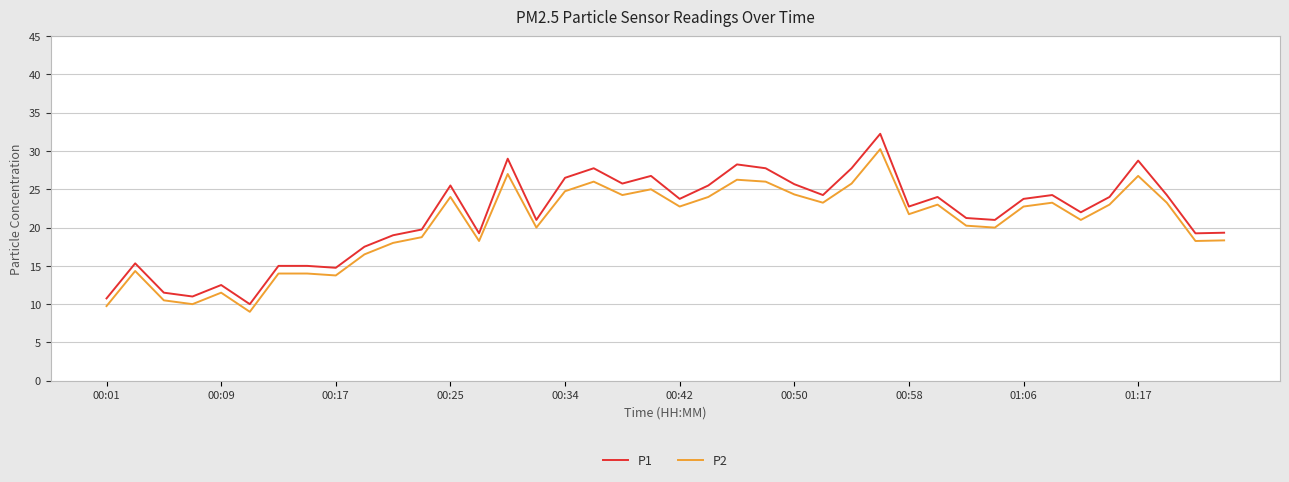

Rank the series by their maximum value, from lowest to highest.

P2, P1